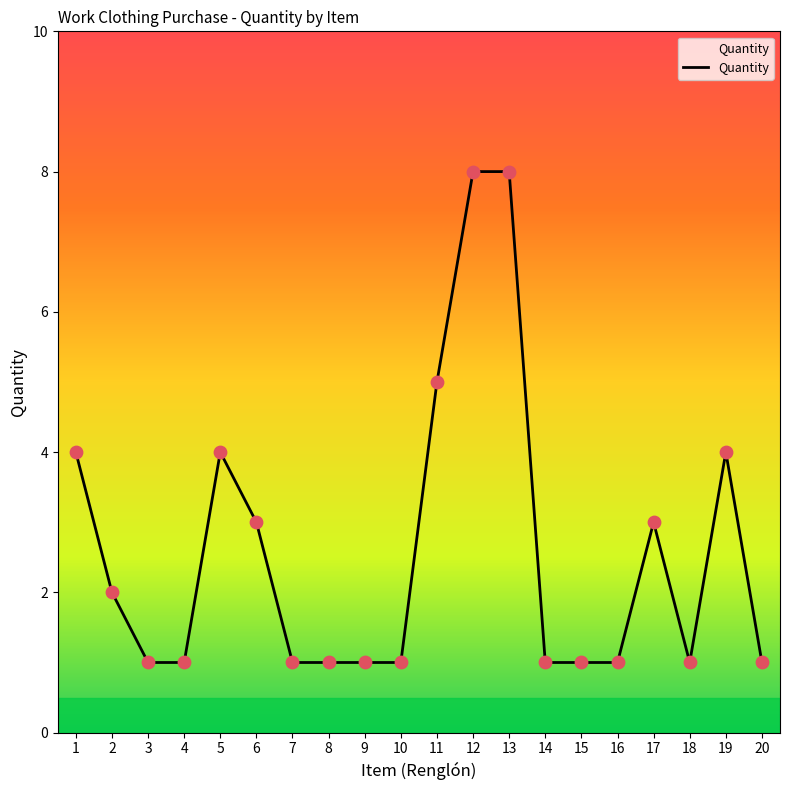

Between 5 and 14, which is larger?

5